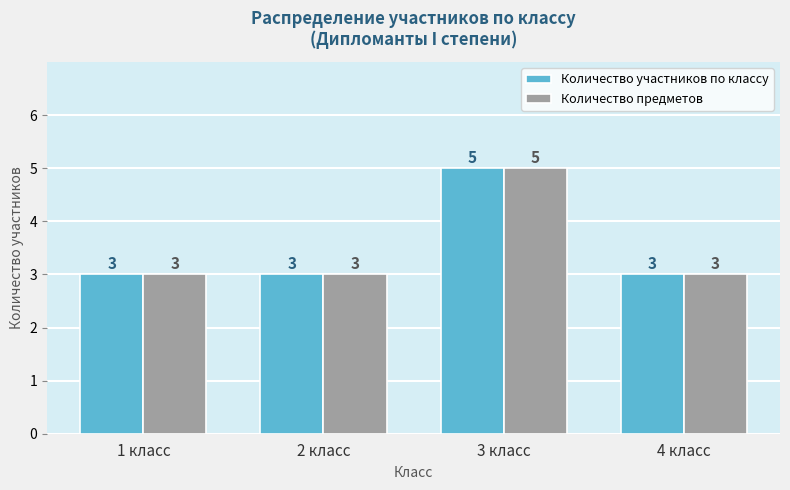

How many bars are there in total?

8